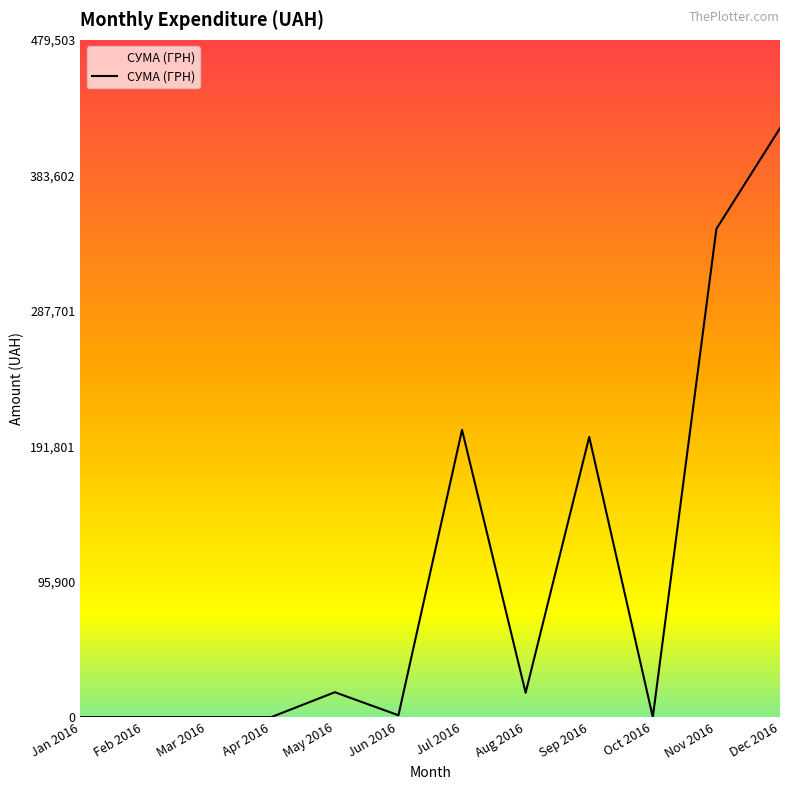

Which category has the highest value across all series?

Dec 2016